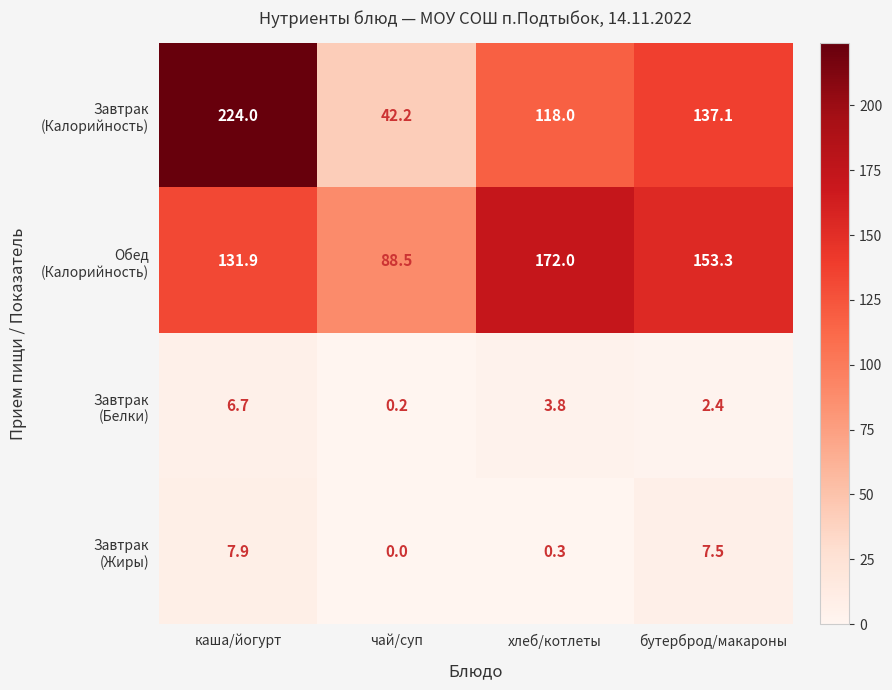

Which category has the highest value across all series?

каша/йогурт